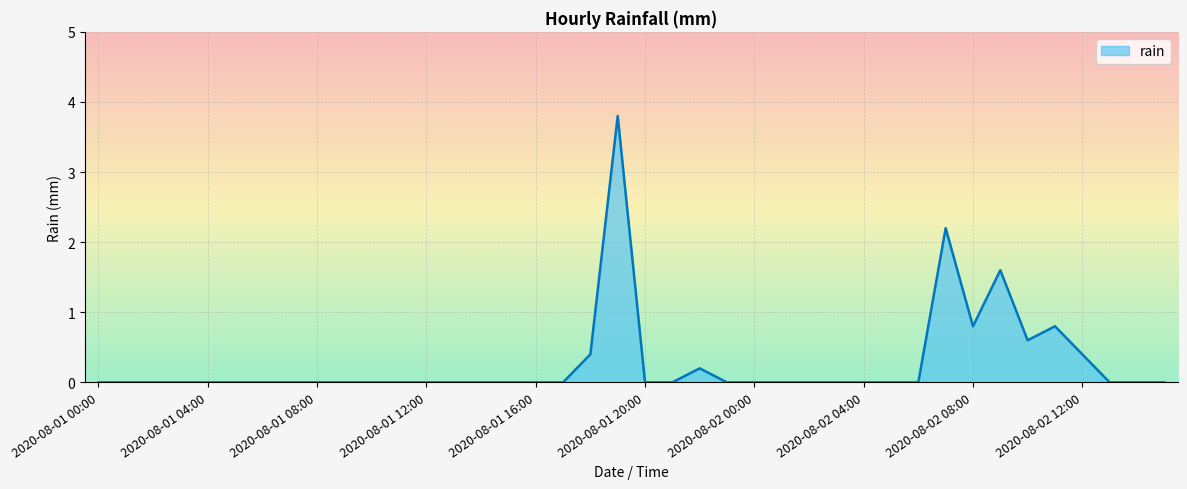

What is the greatest value displayed?

3.8